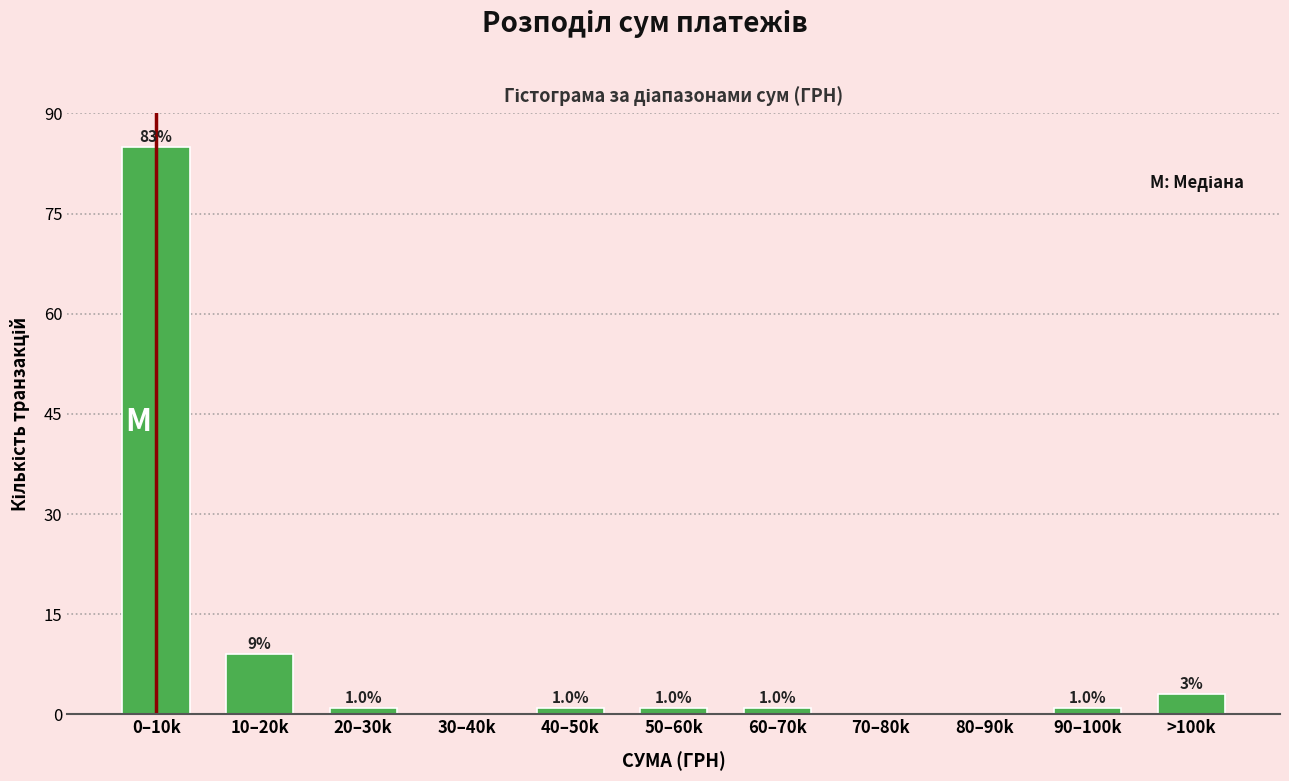

Reading left to right, list all the values displayed in this chart.

0–10k=85	10–20k=9	20–30k=1	30–40k=0	40–50k=1	50–60k=1	60–70k=1	70–80k=0	80–90k=0	90–100k=1	>100k=3